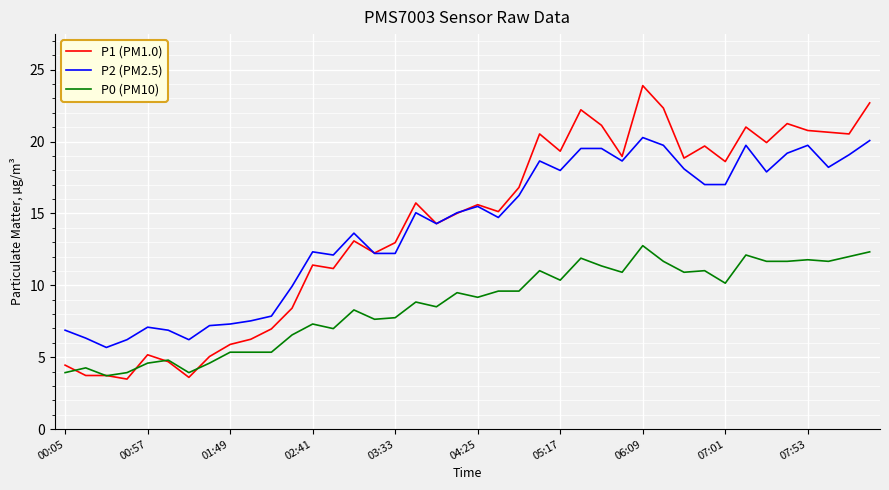

True or false: P0 (PM10) and P2 (PM2.5) intersect in this chart.

False